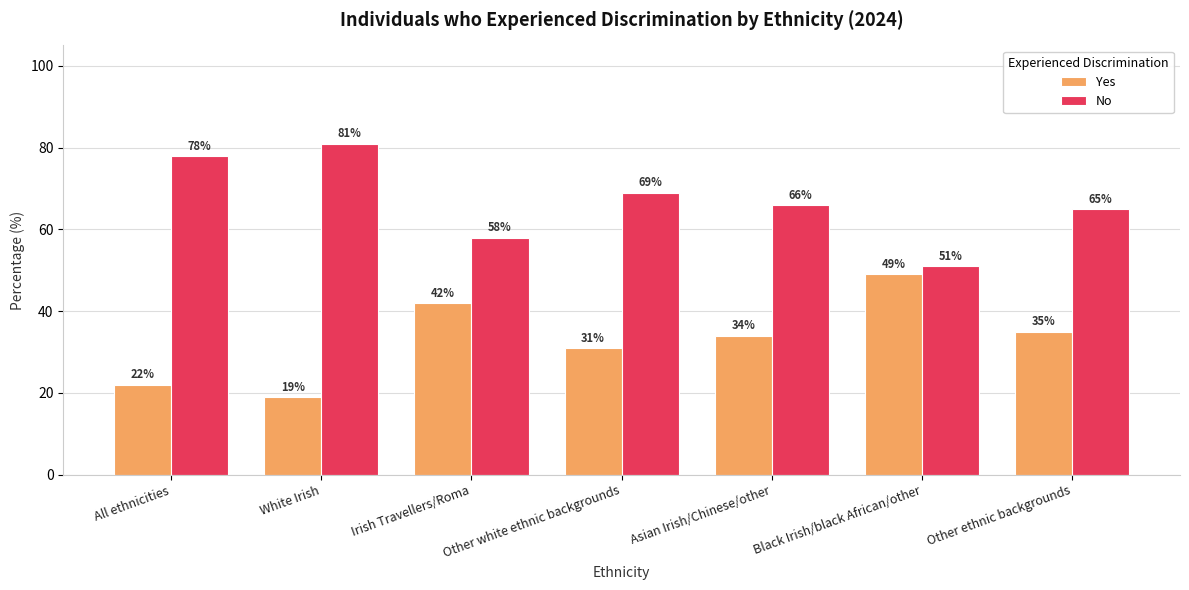

Which category has the lowest value in the No series?

Black Irish/black African/other